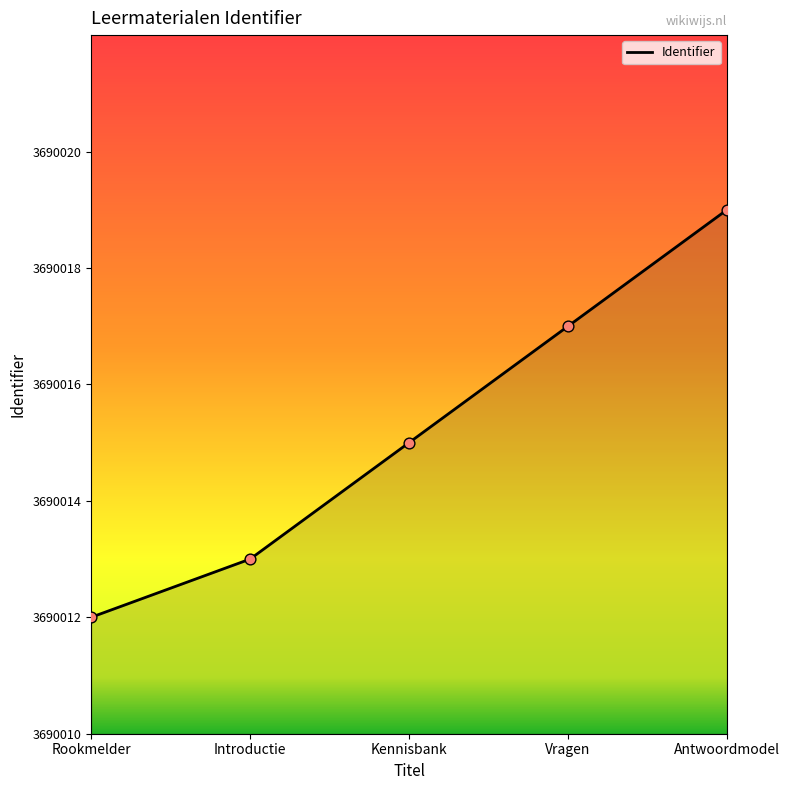

What is the change in value from Kennisbank to Vragen?

+2